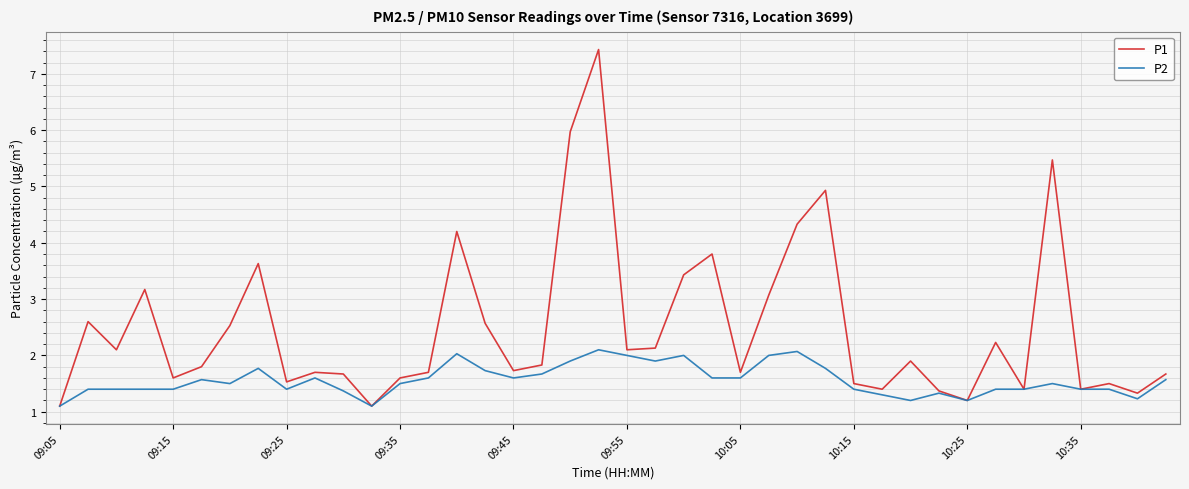

Which series has the largest total across all categories?

P1